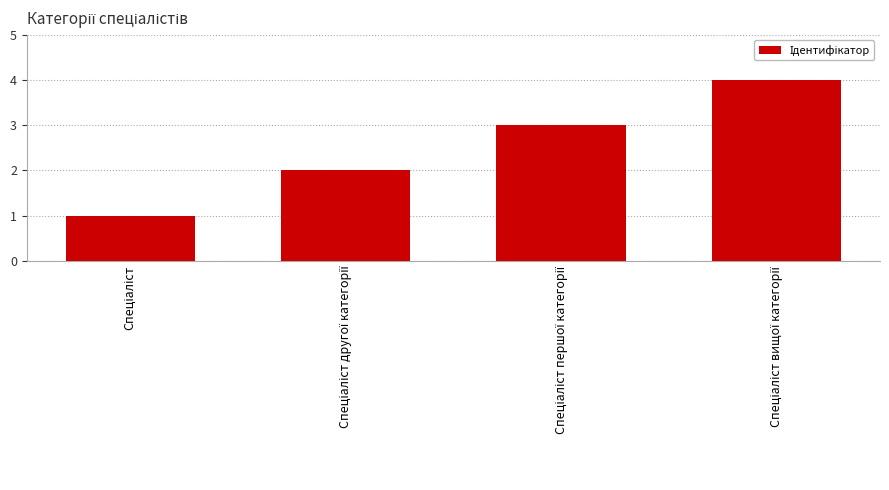

What is the sum of all values?

10